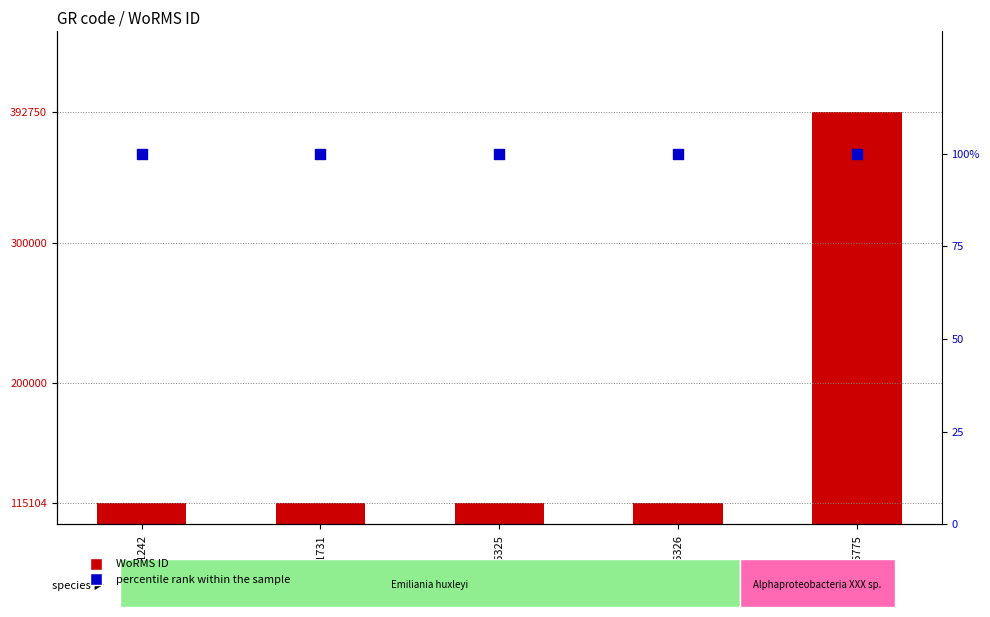

Which series contains the highest Y value?

WoRMS ID